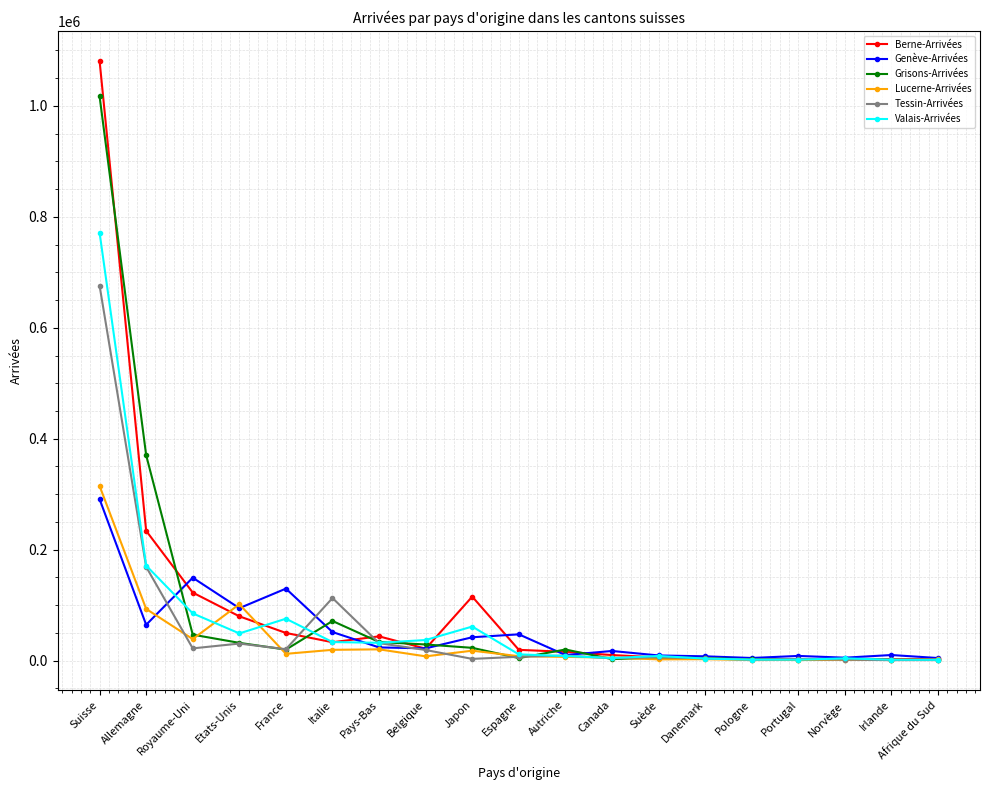

Which series has the largest range (max minus min)?

Berne-Arrivées